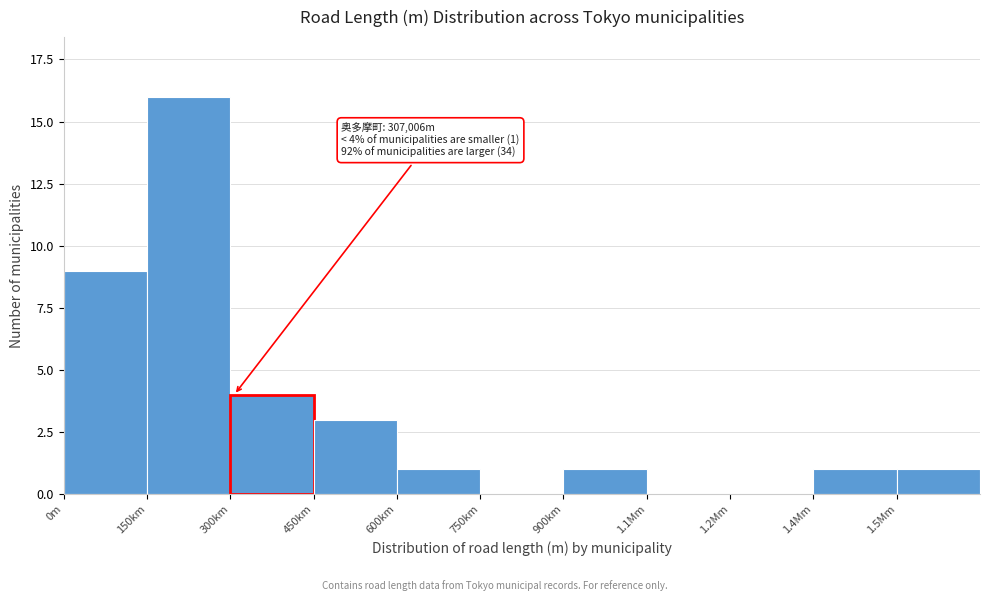

Reading left to right, transcribe all the data shown in this chart.

0m=9	150km=16	300km=4	450km=3	600km=1	750km=0	900km=1	1.1Mm=0	1.2Mm=0	1.4Mm=1	1.5Mm=1